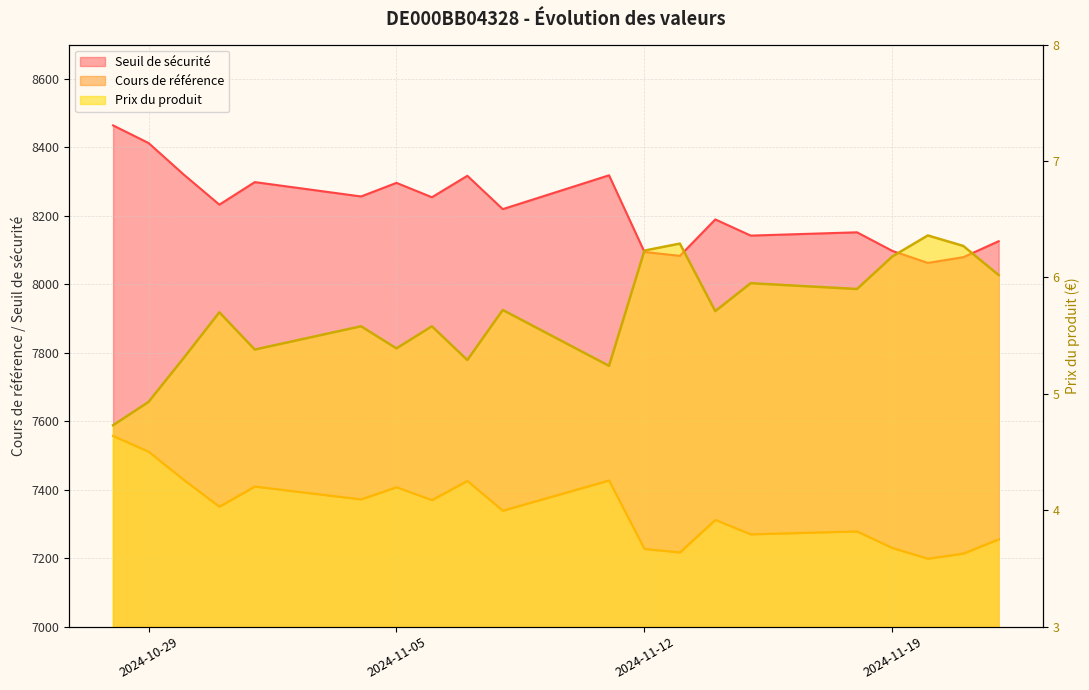

What is the sum of all Prix du produit values?

113.8